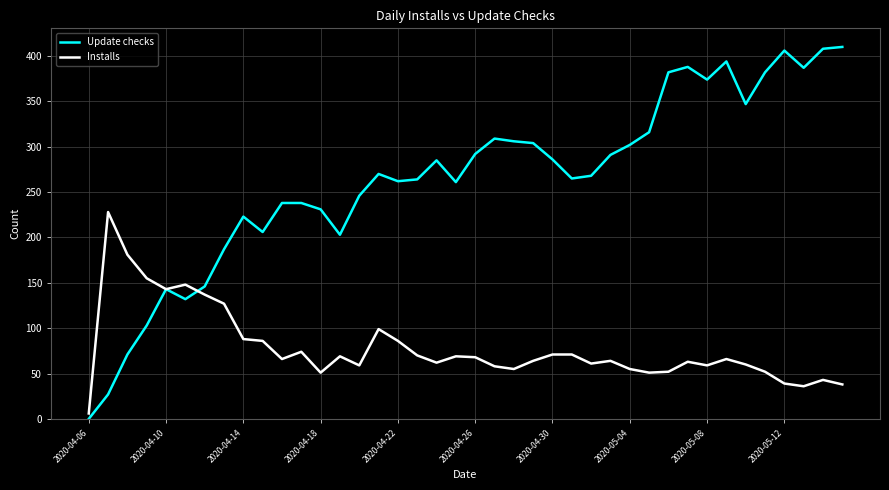

List the series in order of their overall mean, highest first.

Update checks, Installs